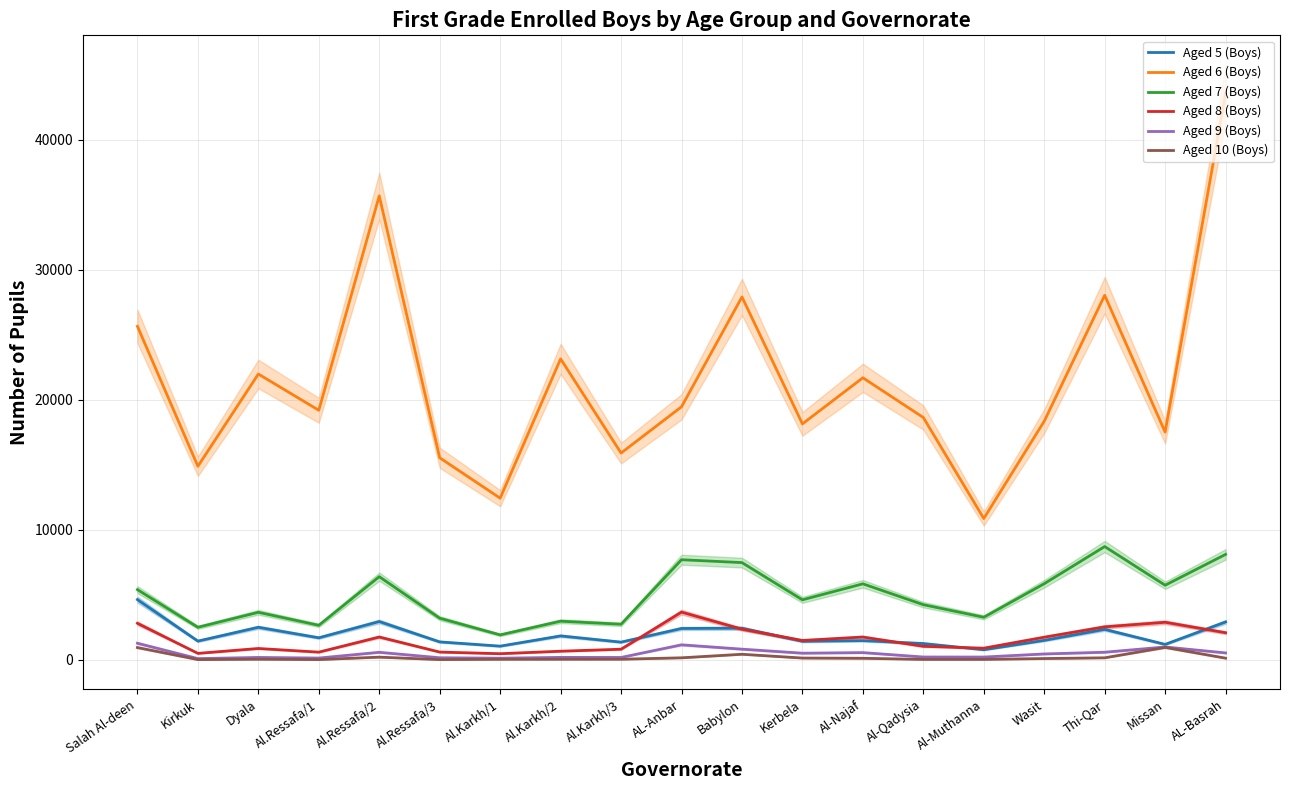

The value of Aged 8 (Boys) at AL-Basrah is 1136. True or false?

False